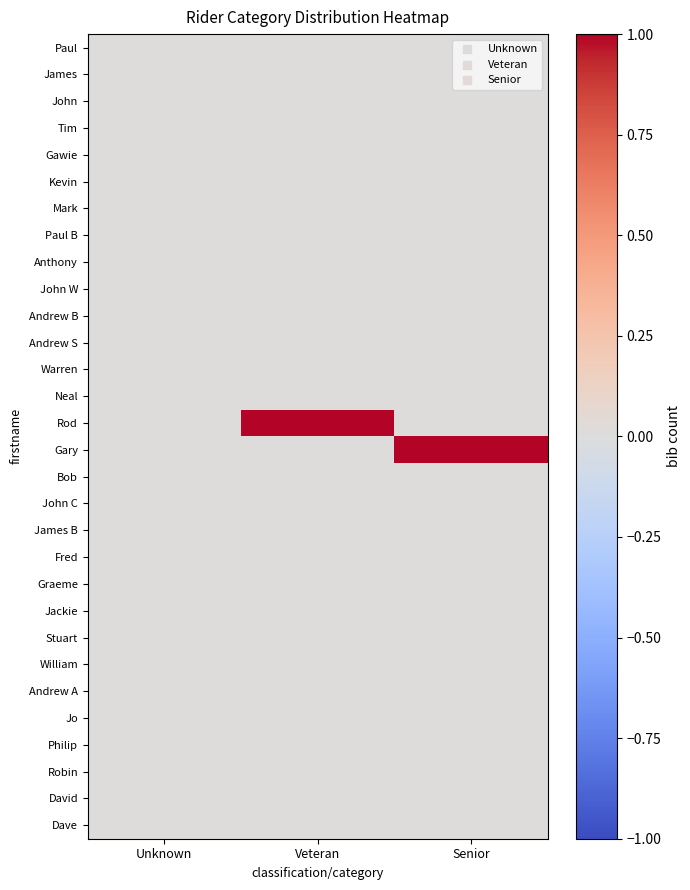

Reading left to right, transcribe all the data shown in this chart.

Paul: Unknown=0	Veteran=0	Senior=0
James: Unknown=0	Veteran=0	Senior=0
John: Unknown=0	Veteran=0	Senior=0
Tim: Unknown=0	Veteran=0	Senior=0
Gawie: Unknown=0	Veteran=0	Senior=0
Kevin: Unknown=0	Veteran=0	Senior=0
Mark: Unknown=0	Veteran=0	Senior=0
Paul B: Unknown=0	Veteran=0	Senior=0
Anthony: Unknown=0	Veteran=0	Senior=0
John W: Unknown=0	Veteran=0	Senior=0
Andrew B: Unknown=0	Veteran=0	Senior=0
Andrew S: Unknown=0	Veteran=0	Senior=0
Warren: Unknown=0	Veteran=0	Senior=0
Neal: Unknown=0	Veteran=0	Senior=0
Rod: Unknown=0	Veteran=1	Senior=0
Gary: Unknown=0	Veteran=0	Senior=1
Bob: Unknown=0	Veteran=0	Senior=0
John C: Unknown=0	Veteran=0	Senior=0
James B: Unknown=0	Veteran=0	Senior=0
Fred: Unknown=0	Veteran=0	Senior=0
Graeme: Unknown=0	Veteran=0	Senior=0
Jackie: Unknown=0	Veteran=0	Senior=0
Stuart: Unknown=0	Veteran=0	Senior=0
William: Unknown=0	Veteran=0	Senior=0
Andrew A: Unknown=0	Veteran=0	Senior=0
Jo: Unknown=0	Veteran=0	Senior=0
Philip: Unknown=0	Veteran=0	Senior=0
Robin: Unknown=0	Veteran=0	Senior=0
David: Unknown=0	Veteran=0	Senior=0
Dave: Unknown=0	Veteran=0	Senior=0